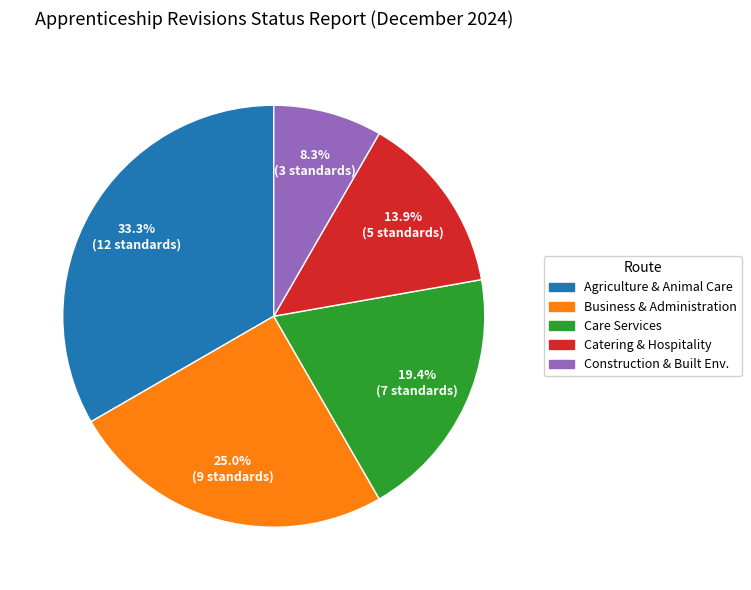

Is there any slice that represents more than half of the pie?

No